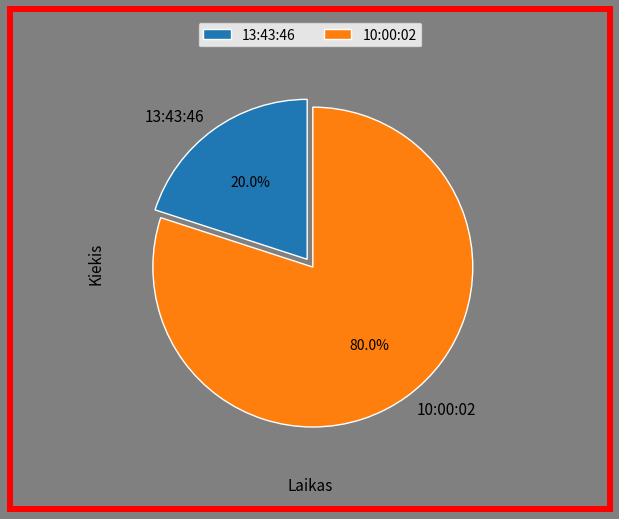

To the nearest percent, what is the difference between the 13:43:46 and 10:00:02 slice percentages?

60%